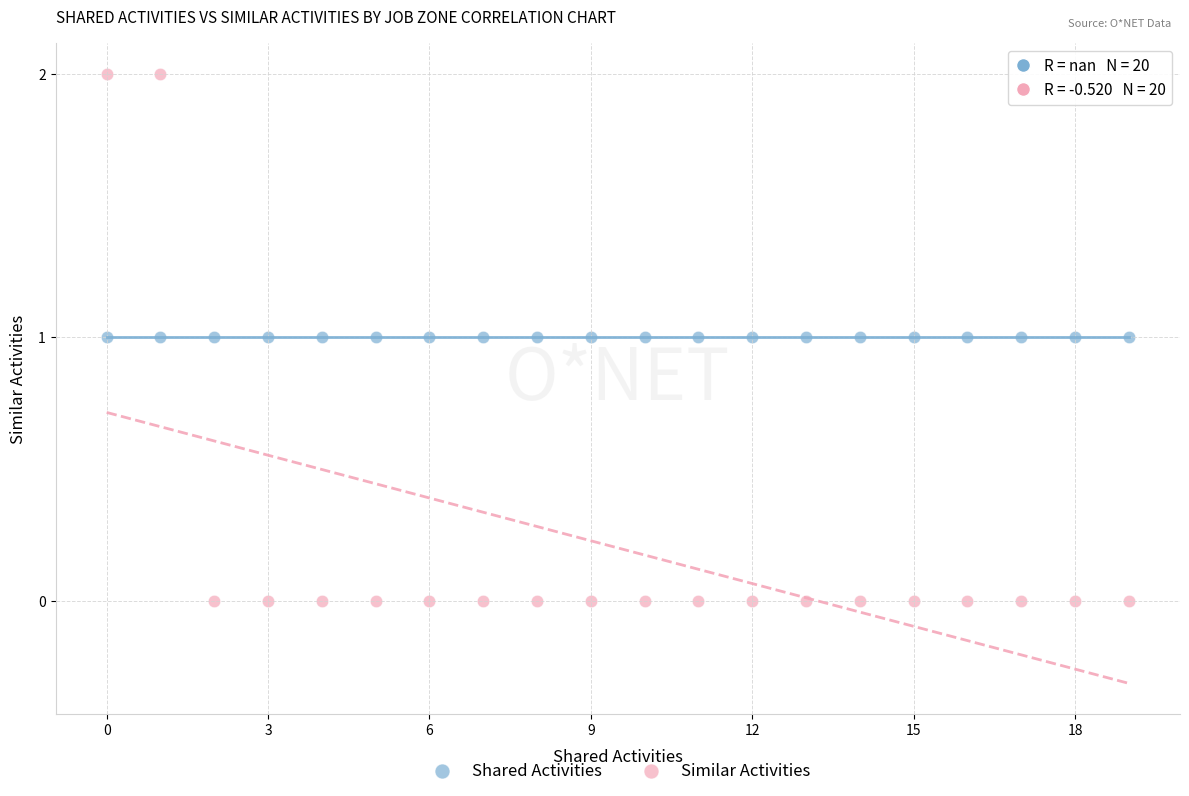

Which series contains the highest Y value?

Similar Activities